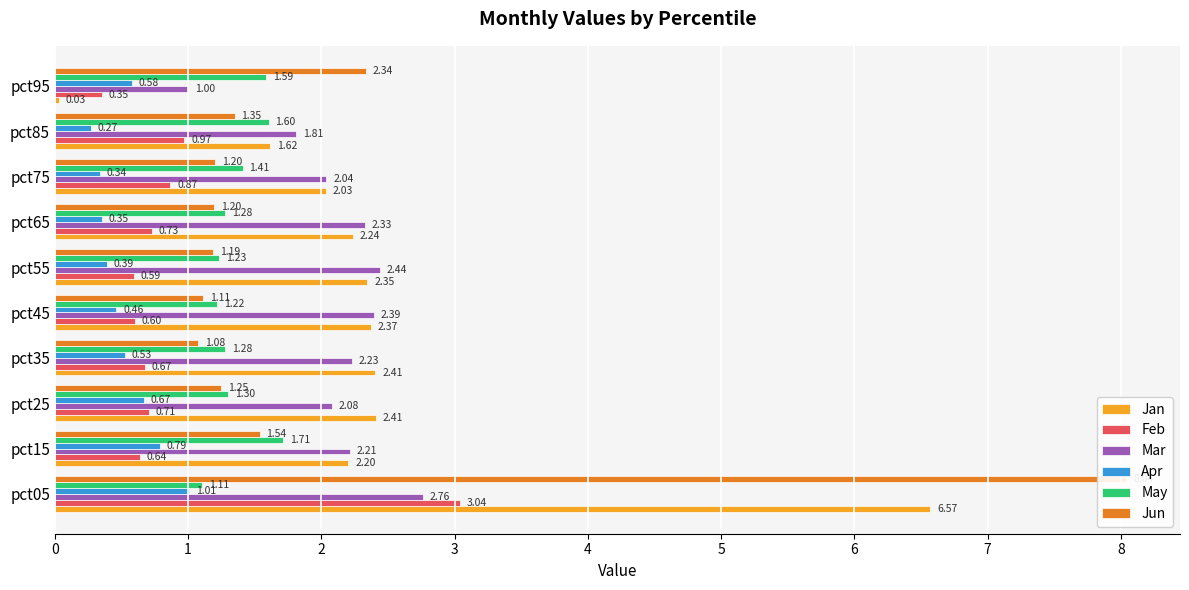

What is the spread (max minus min) of values at pct75?

1.7